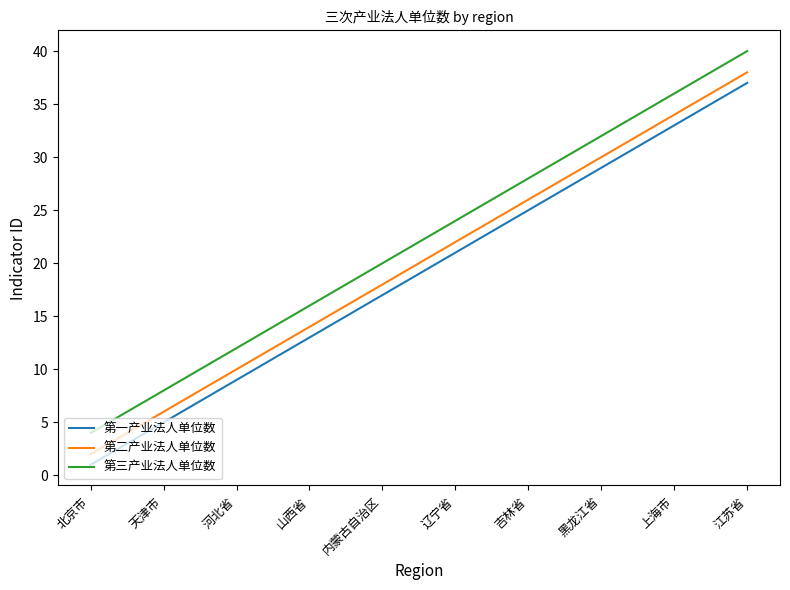

What position from the left is 吉林省?

7